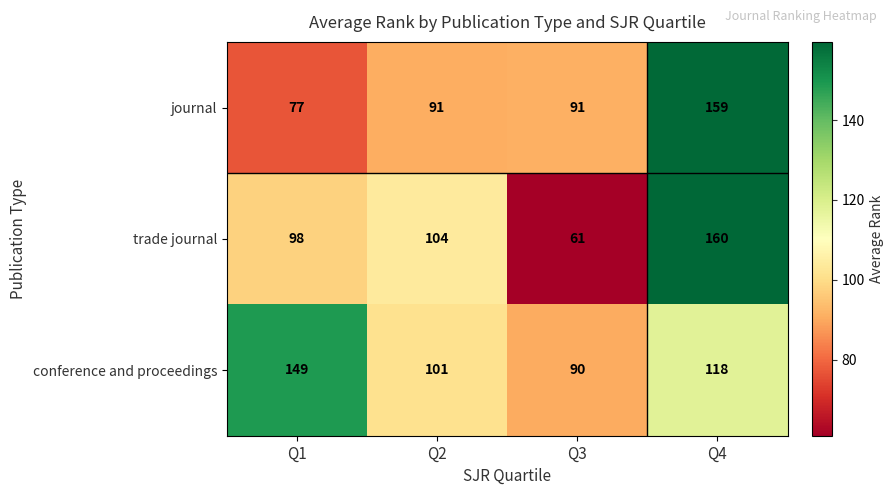

Count the conference and proceedings values in the range 101 to 149.

3